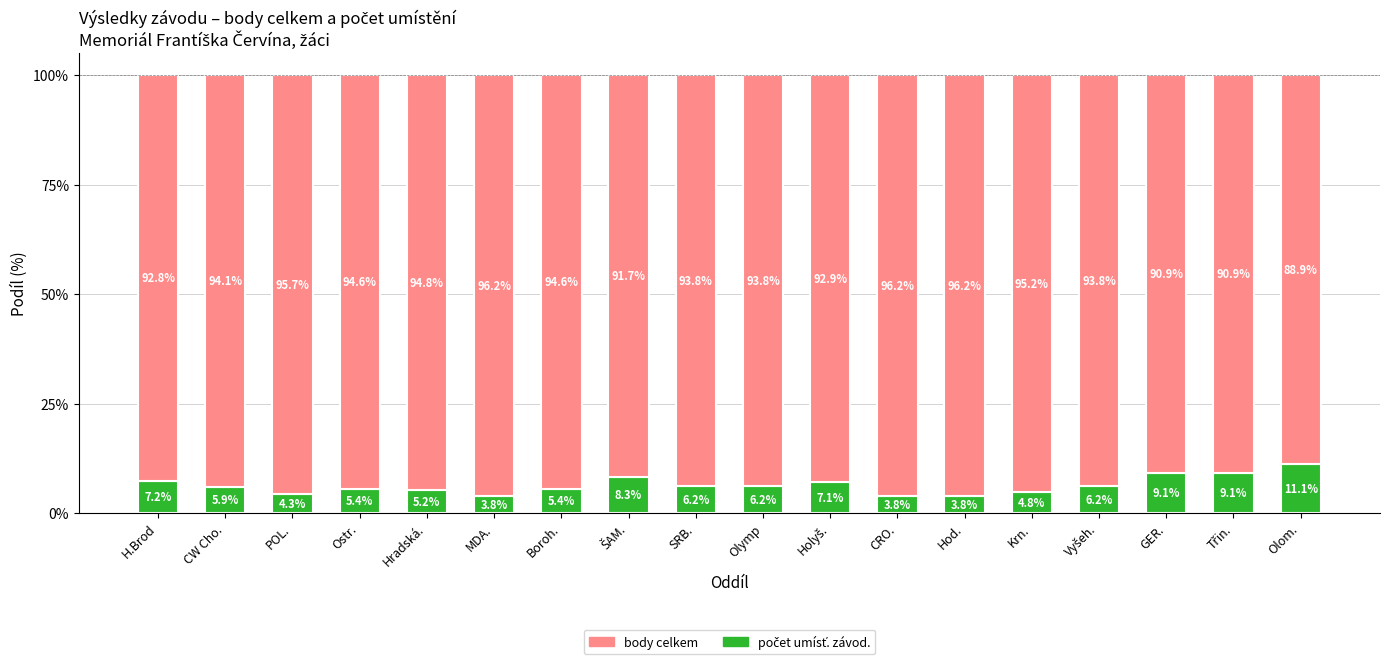

What is the total value across all series at GER.?

100.0